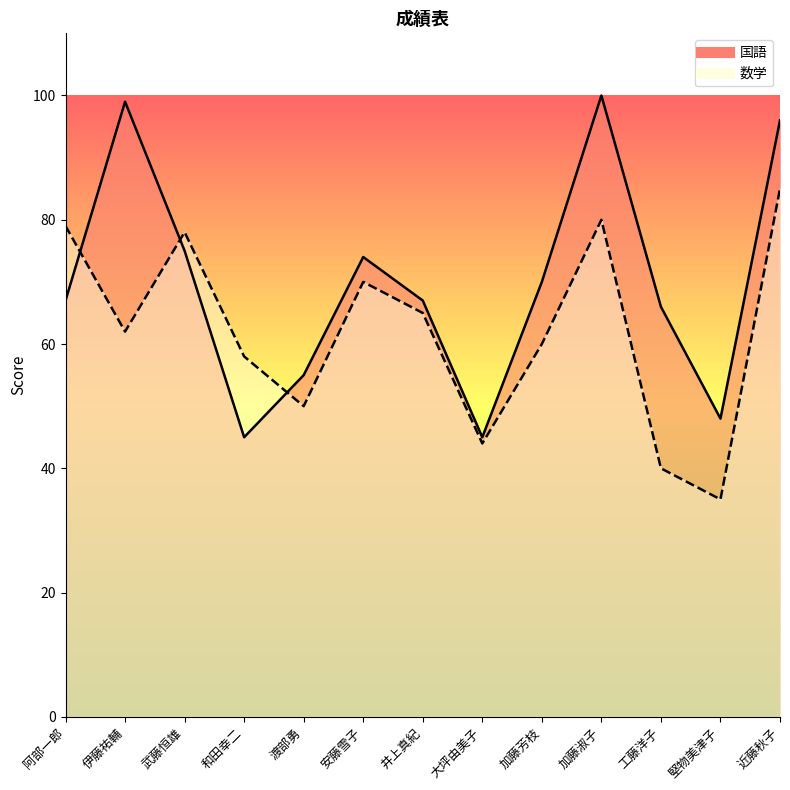

What is the average value of the 数学 series?

62